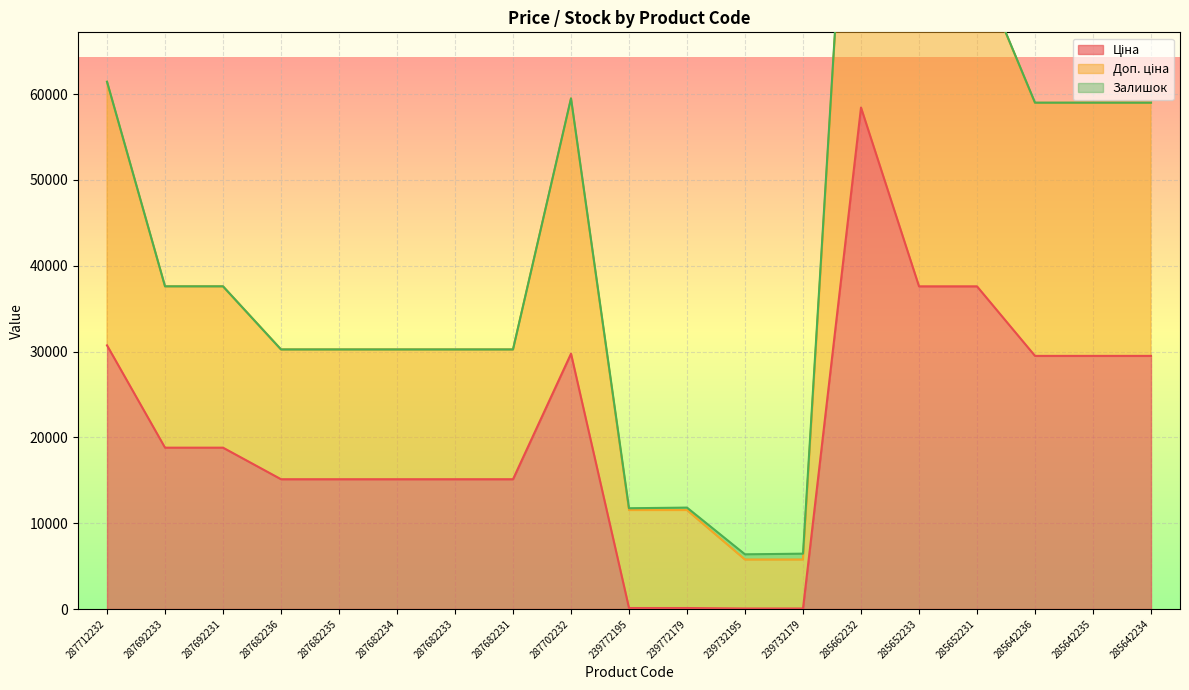

What is the difference between the Ціна values at 285642236 and 287682234?

14371.5